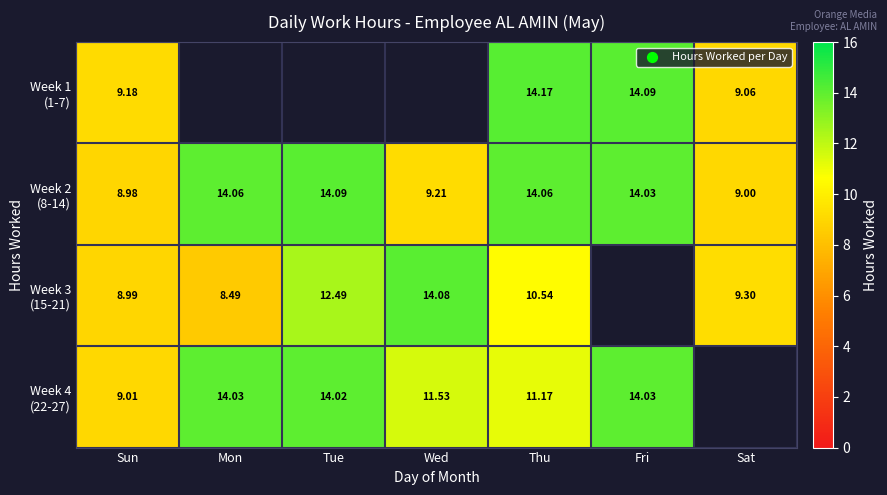

Between Sat and Fri, which is larger?

Fri